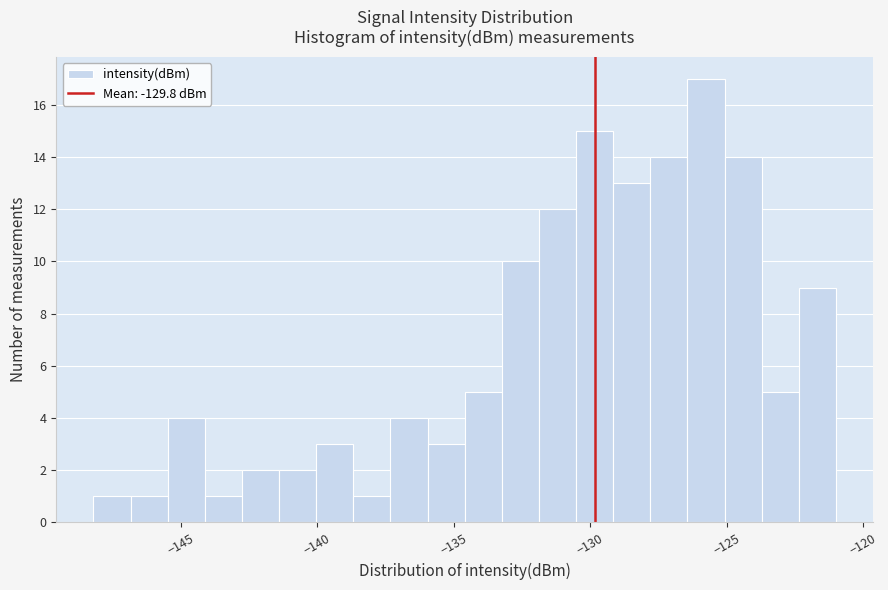

Read against the x-axis, roughly where is the centre of the tallest bar?

-126.0